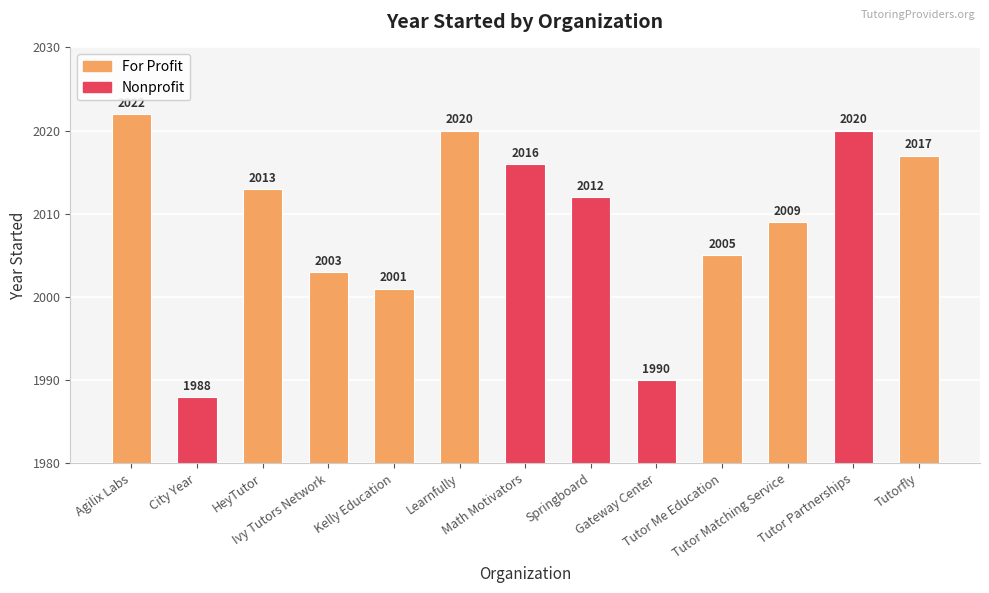

Where does the data first go above 2012?

Agilix Labs